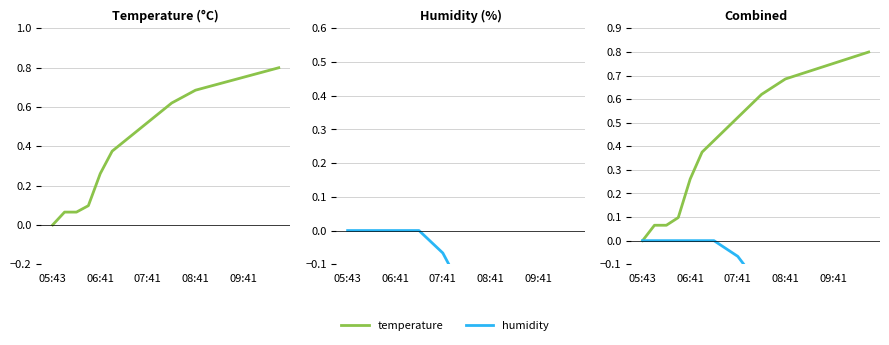

What is the value of the humidity point at the 11th from the left?

-0.2